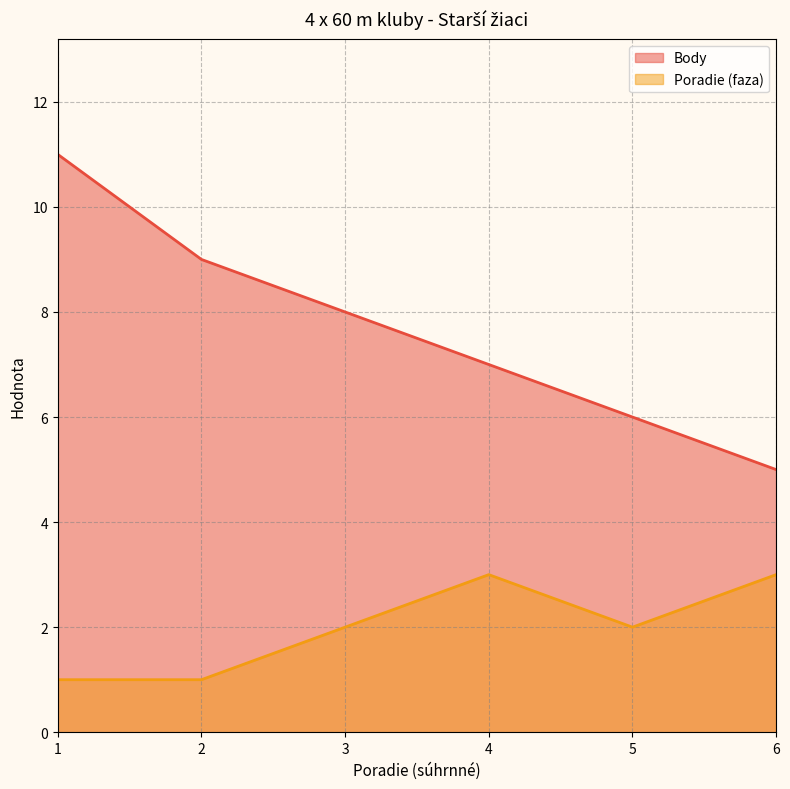

At which category does Poradie (faza) reach its first local valley?

5